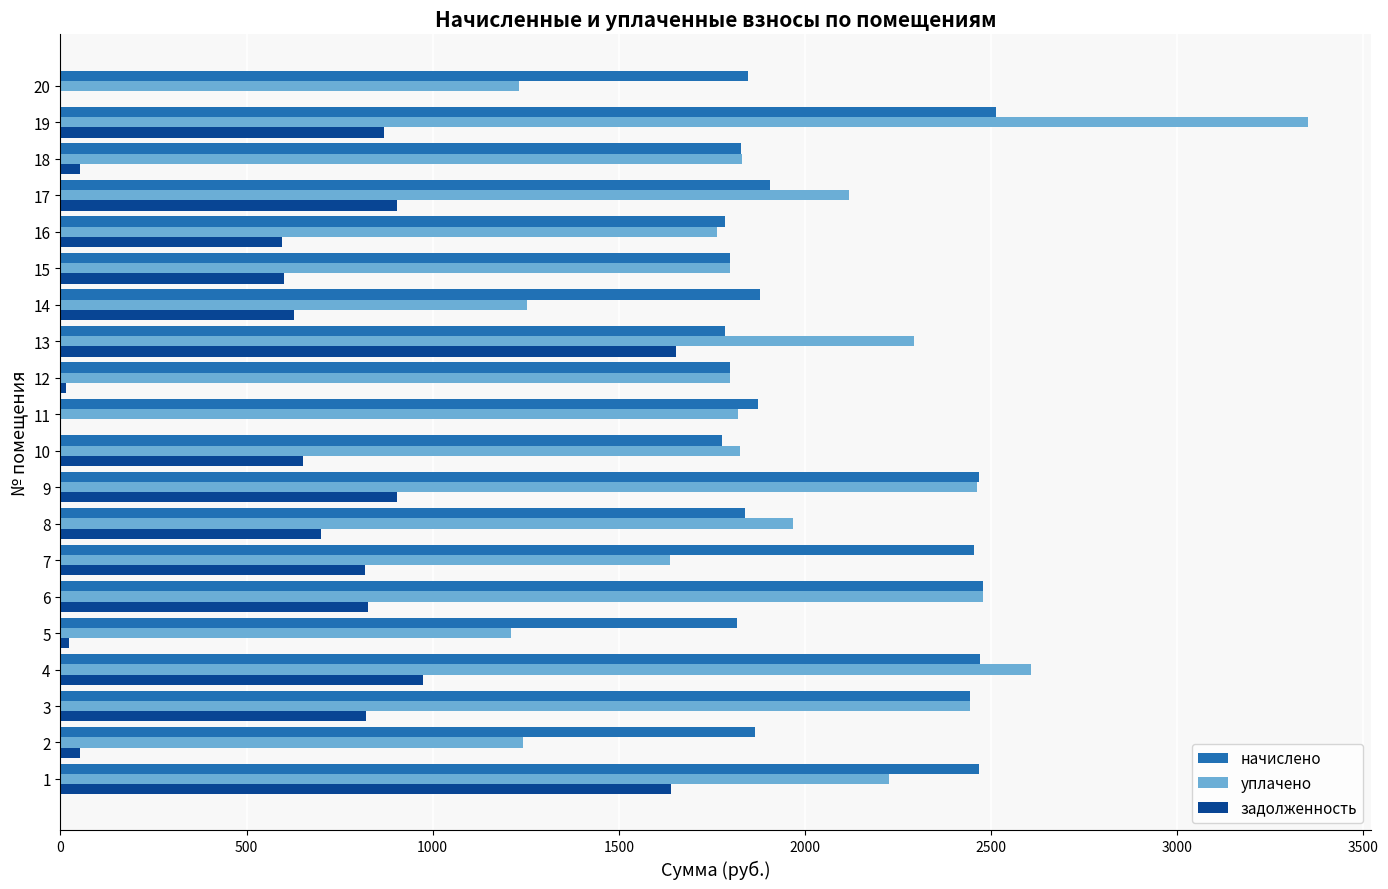

What is the greatest value displayed?

3352.7